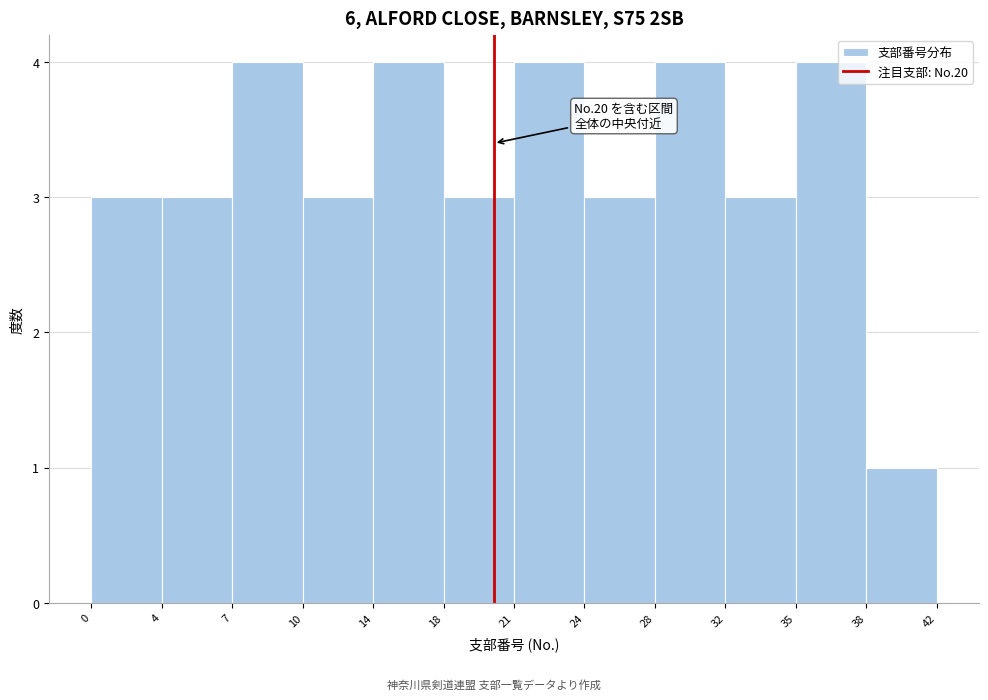

Reading right to left, what are all the values shown in this chart?

1	4	3	4	3	4	3	4	3	4	3	3